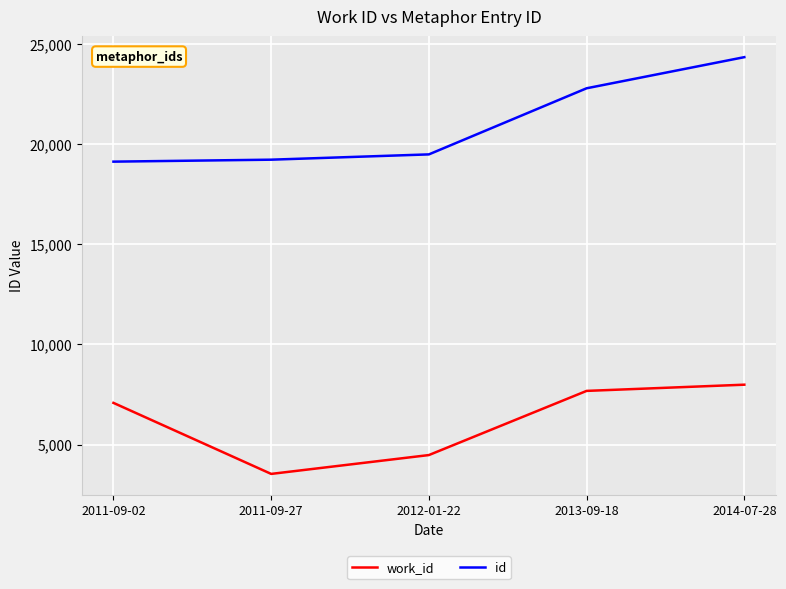

Between 2011-09-02 and 2011-09-27, which series saw the biggest shift?

work_id